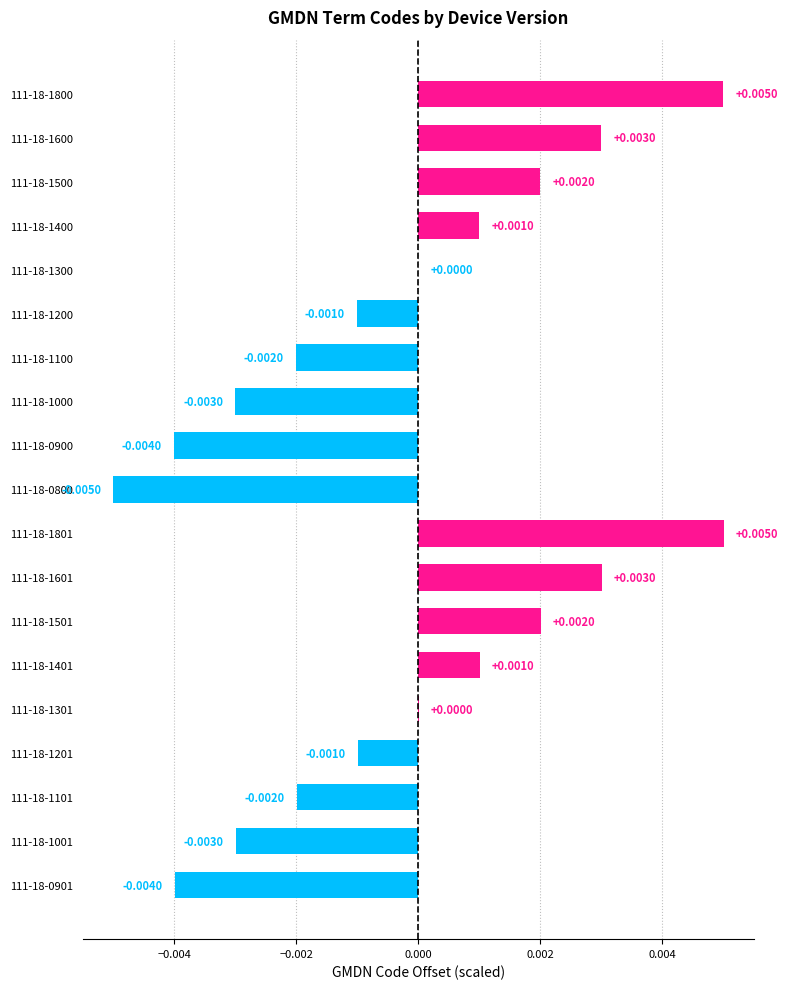

Which has a higher value, 111-18-0800 or 111-18-1400?

111-18-1400